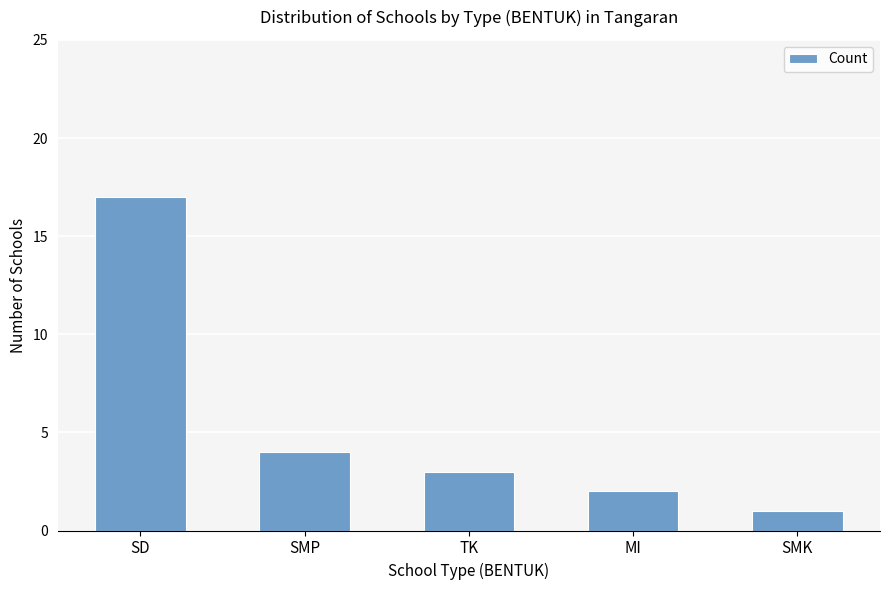

What position from the right is SMP?

4